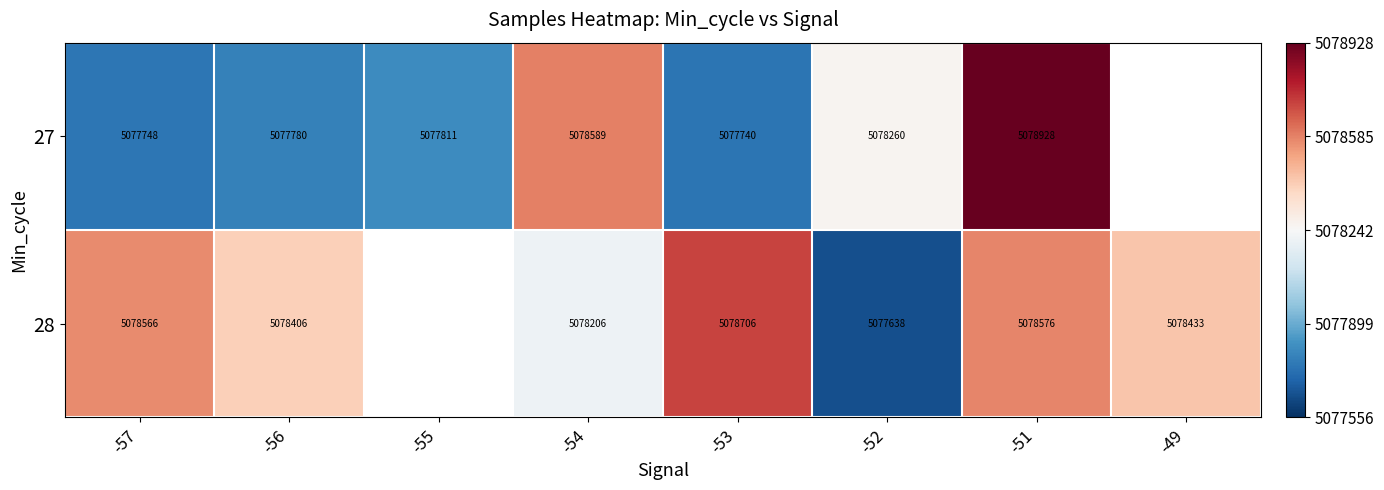

How many distinct data groups are displayed?

2